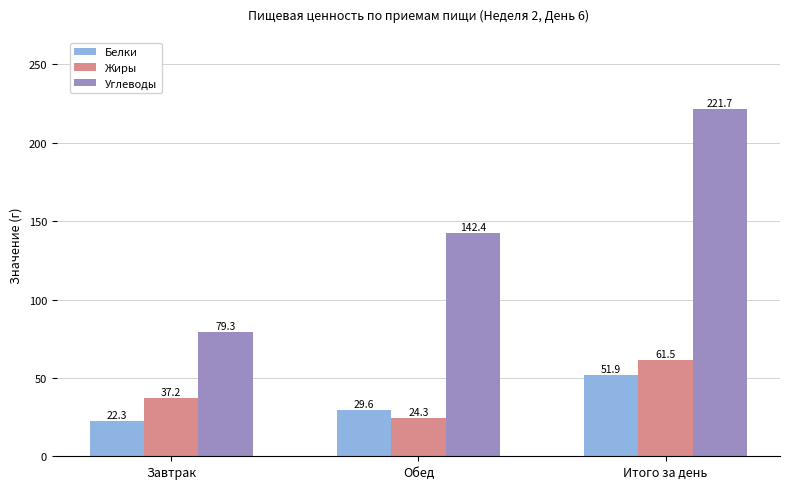

What is the difference between the Белки values at Итого за день and Обед?

22.3